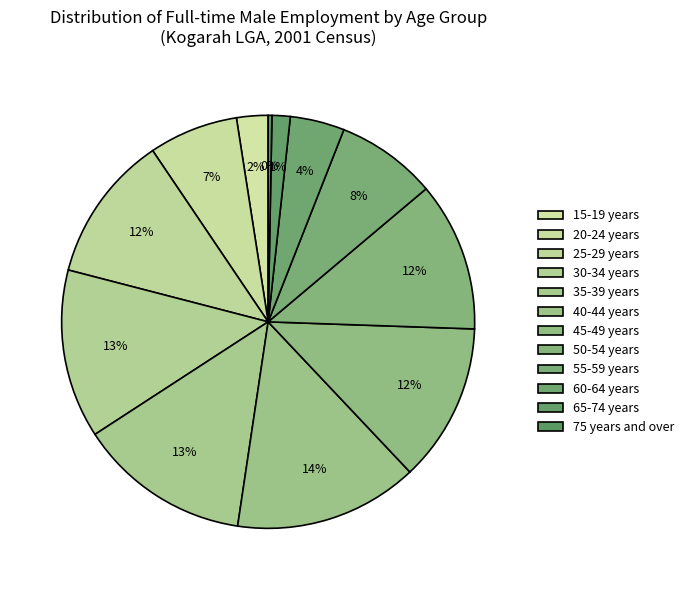

To the nearest percent, what is the difference between the largest and smallest slice percentages?

14%